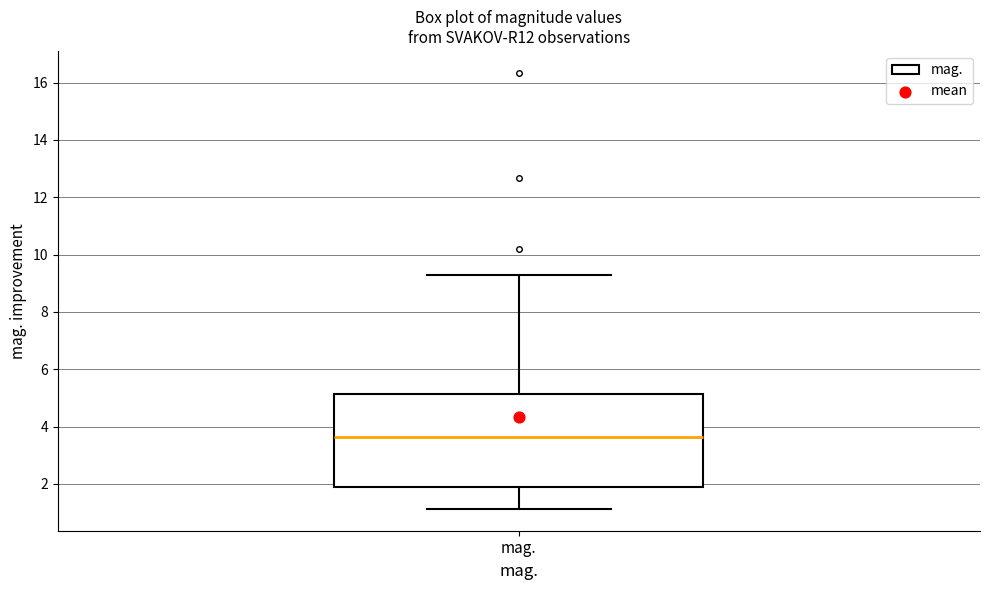

Read this box plot against the y-axis: the position of the median line, the range covered by the box, and the ends of both whiskers. The values are not printed on the chart, so give them approximately, as read against the axis.

median 3.6, box 2.0 to 5.2, whiskers 1.2 to 9.2